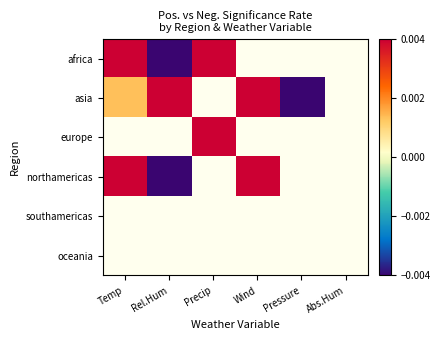

Reading left to right, extract all data points from this chart.

africa: Temp=0.0	Rel.Hum=-0.0	Precip=0.0	Wind=0.0	Pressure=0.0	Abs.Hum=0.0
asia: Temp=0.0	Rel.Hum=0.0	Precip=0.0	Wind=0.0	Pressure=-0.0	Abs.Hum=0.0
europe: Temp=0.0	Rel.Hum=0.0	Precip=0.0	Wind=0.0	Pressure=0.0	Abs.Hum=0.0
northamericas: Temp=0.0	Rel.Hum=-0.0	Precip=0.0	Wind=0.0	Pressure=0.0	Abs.Hum=0.0
southamericas: Temp=0.0	Rel.Hum=0.0	Precip=0.0	Wind=0.0	Pressure=0.0	Abs.Hum=0.0
oceania: Temp=0.0	Rel.Hum=0.0	Precip=0.0	Wind=0.0	Pressure=0.0	Abs.Hum=0.0